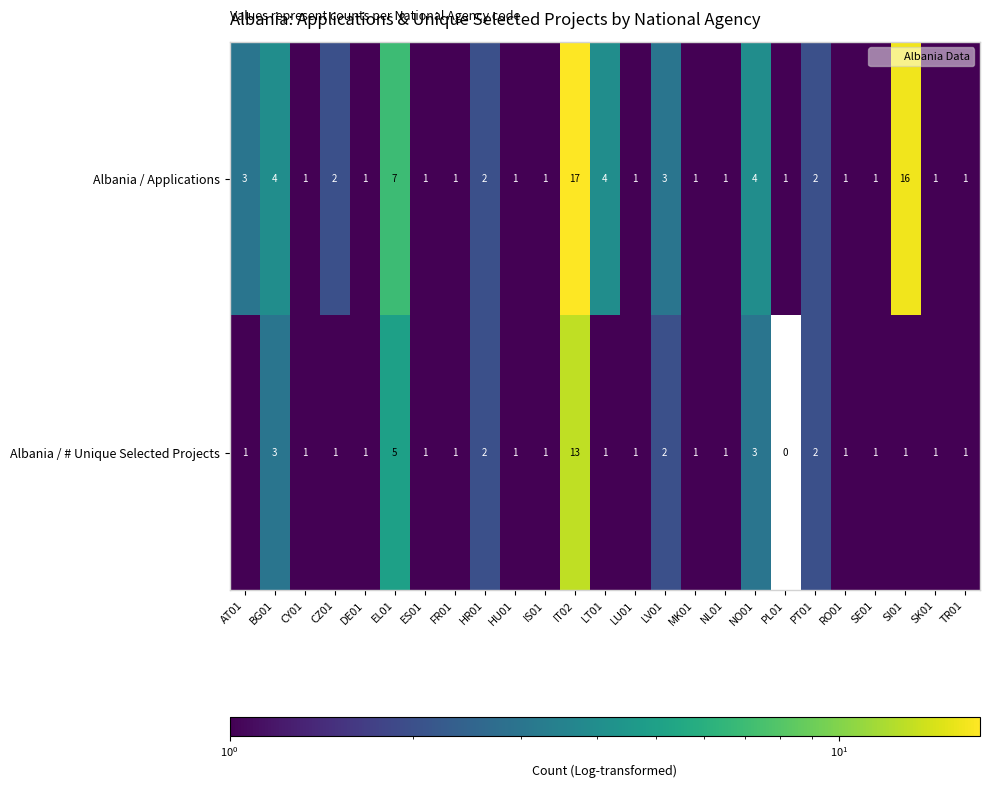

The Albania / Applications series shows 2 at MK01. True or false?

False